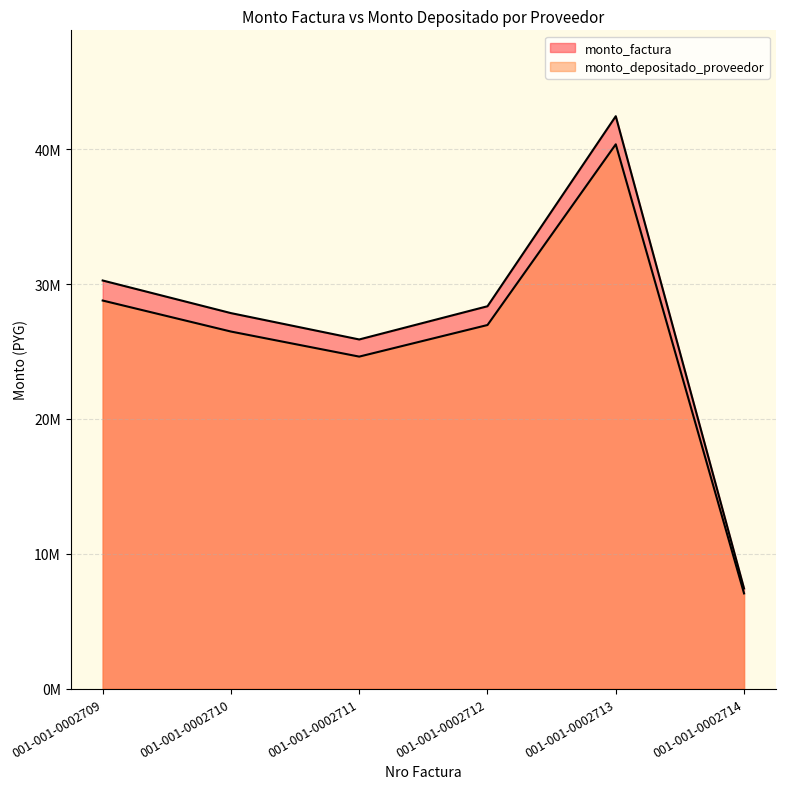

Rank the series by their maximum value, from highest to lowest.

monto_factura, monto_depositado_proveedor